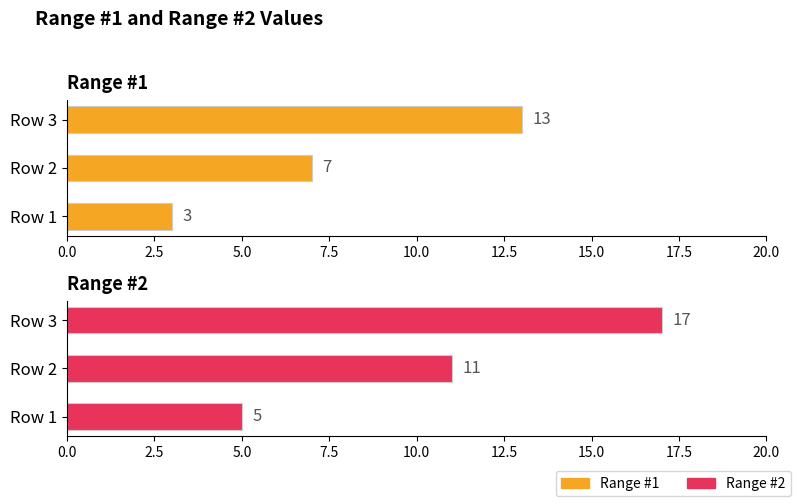

Which series changed the most between Row 1 and Row 3?

Range #2